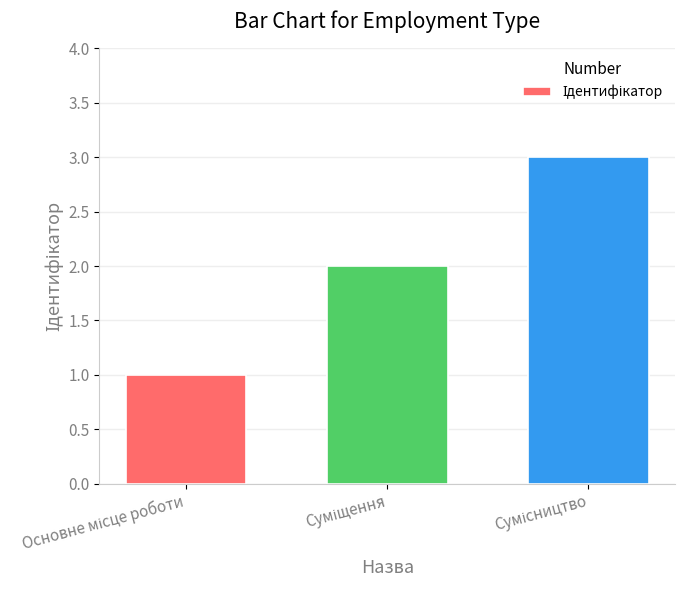

What is the minimum value shown in the chart?

1